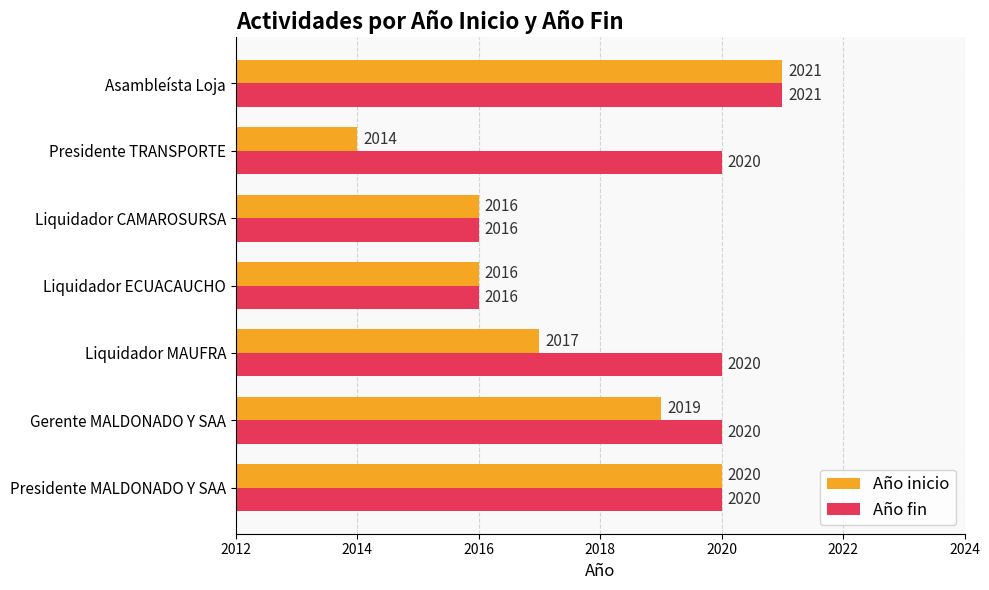

True or false: Año fin has a value of 2020 at Gerente MALDONADO Y SAA.

True